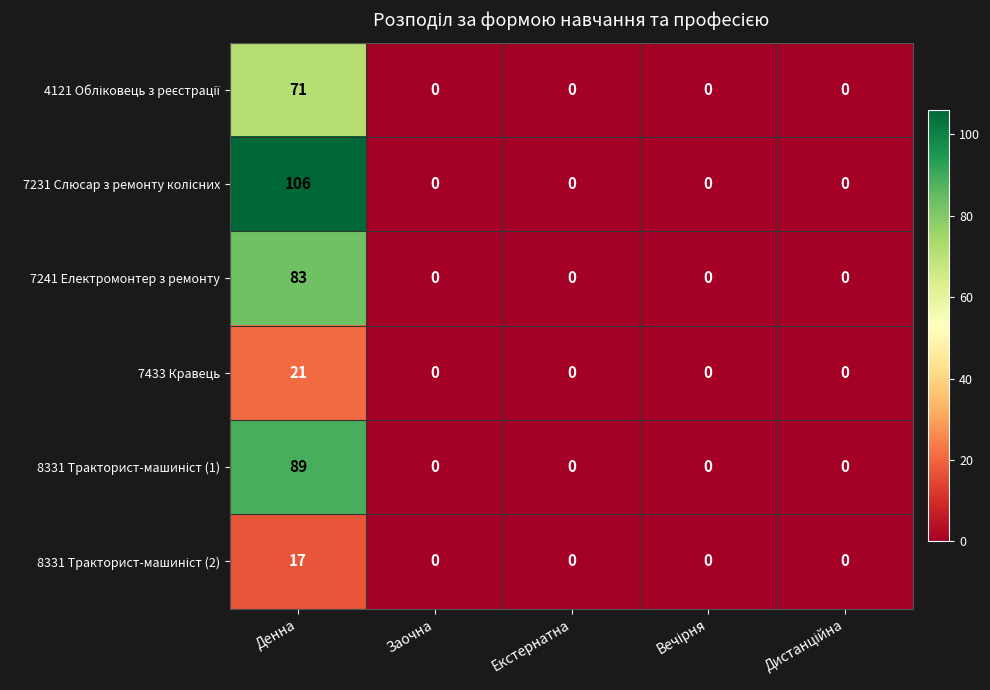

Which label corresponds to the largest value in the chart?

Денна